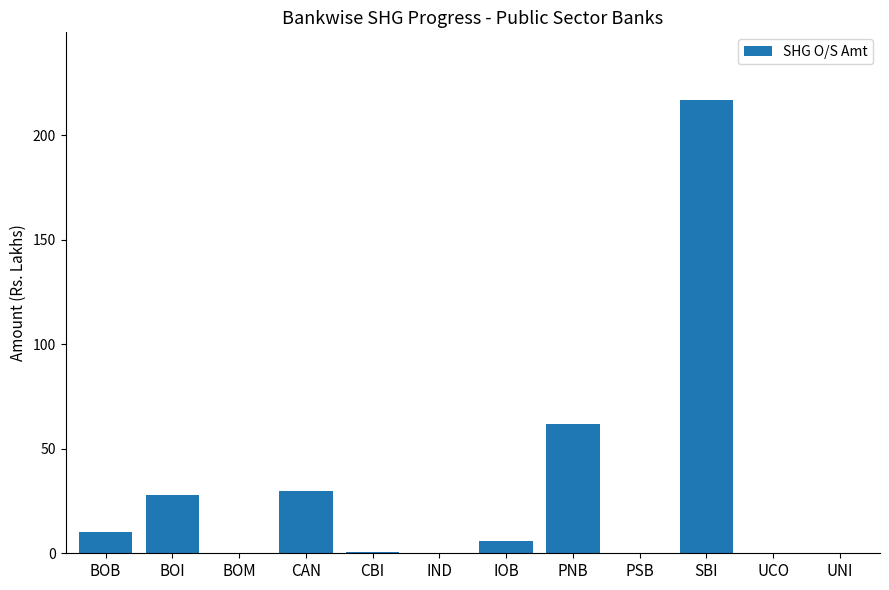

Which has a higher value, BOB or BOI?

BOI